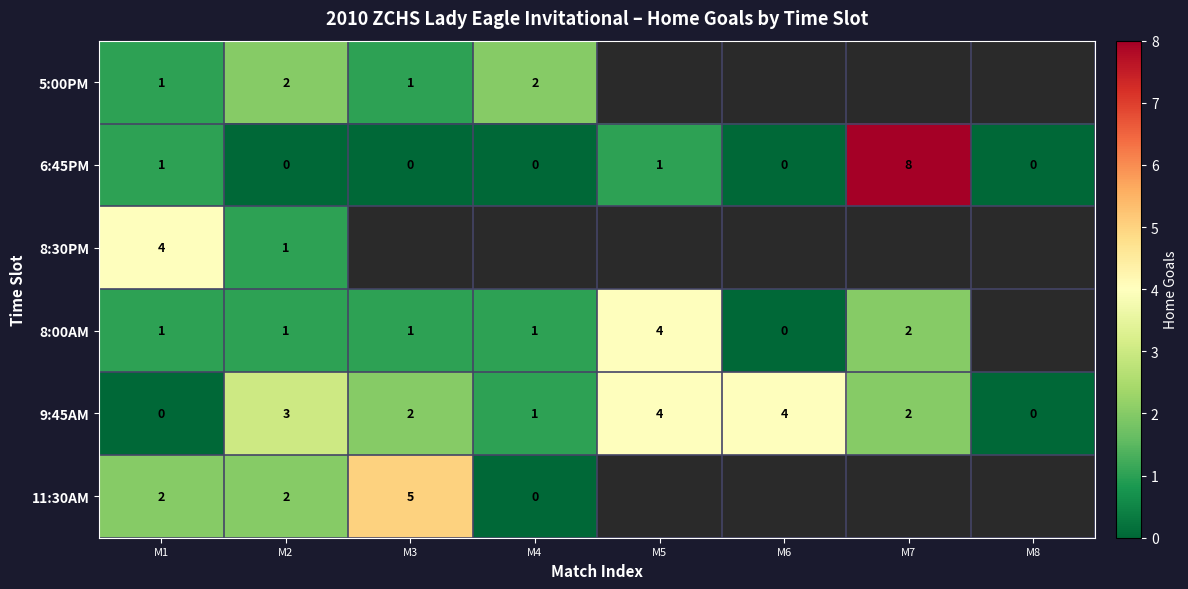

At which category is the sum across all series the highest?

M1